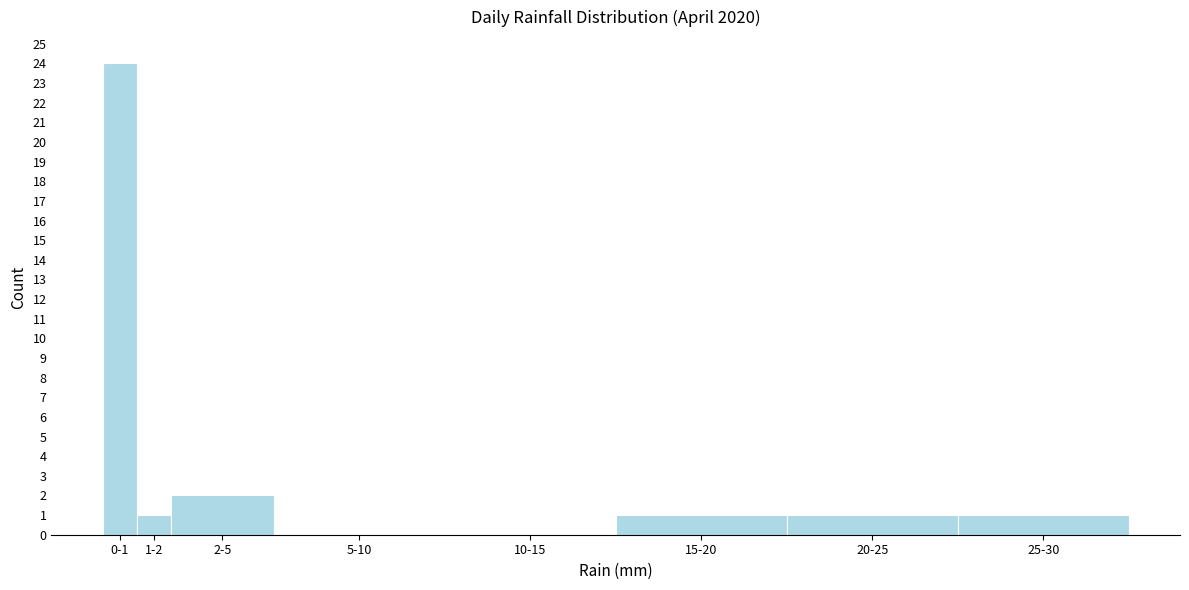

Reading left to right, transcribe all the data shown in this chart.

0-1=24	1-2=1	2-5=2	5-10=0	10-15=0	15-20=1	20-25=1	25-30=1